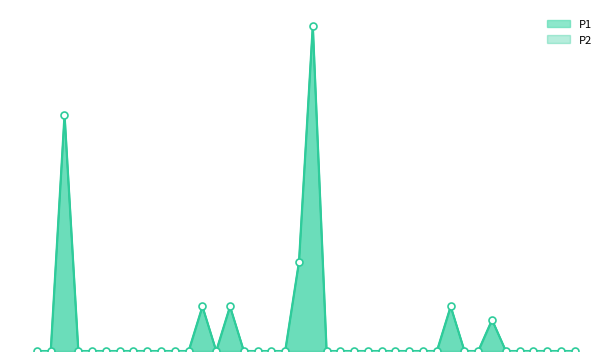

Which series has the largest total across all categories?

P1